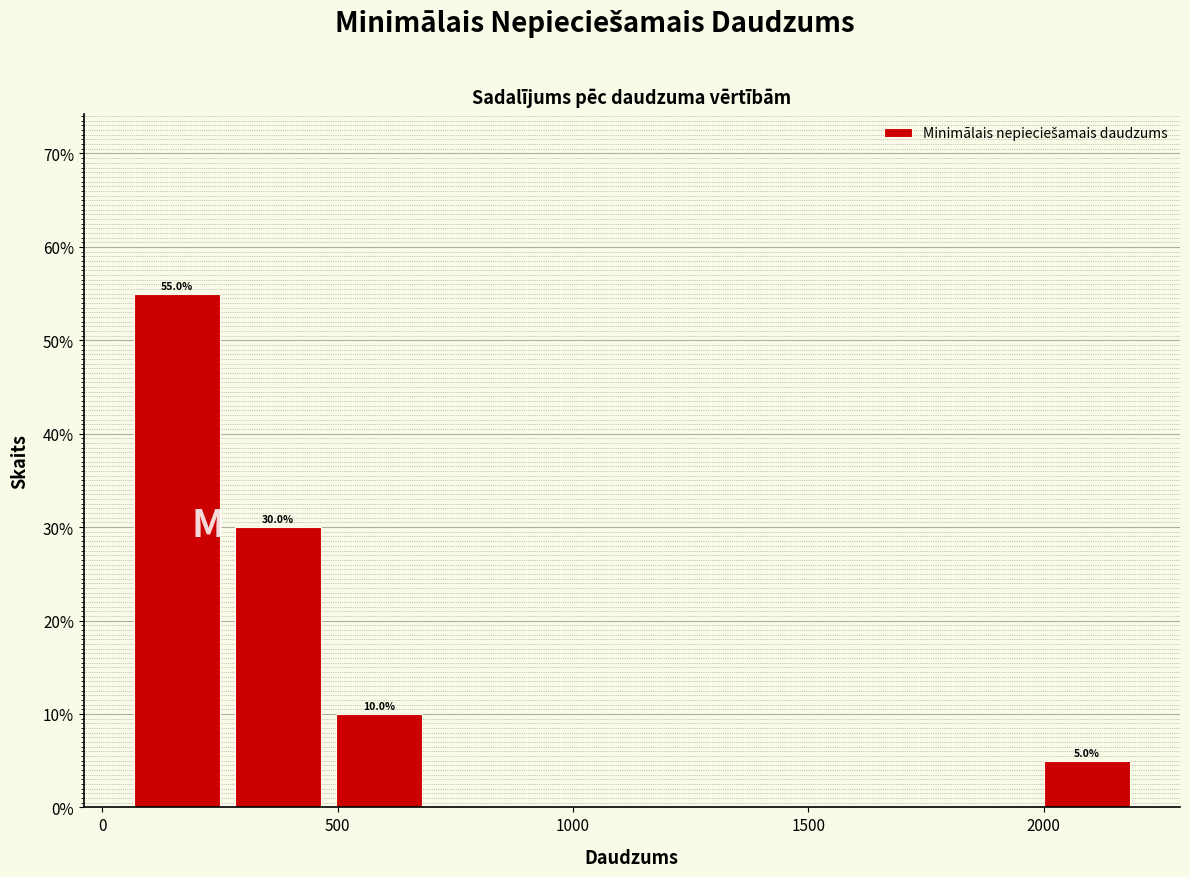

Over which range of the x-axis is the bar tallest?

50 to 265